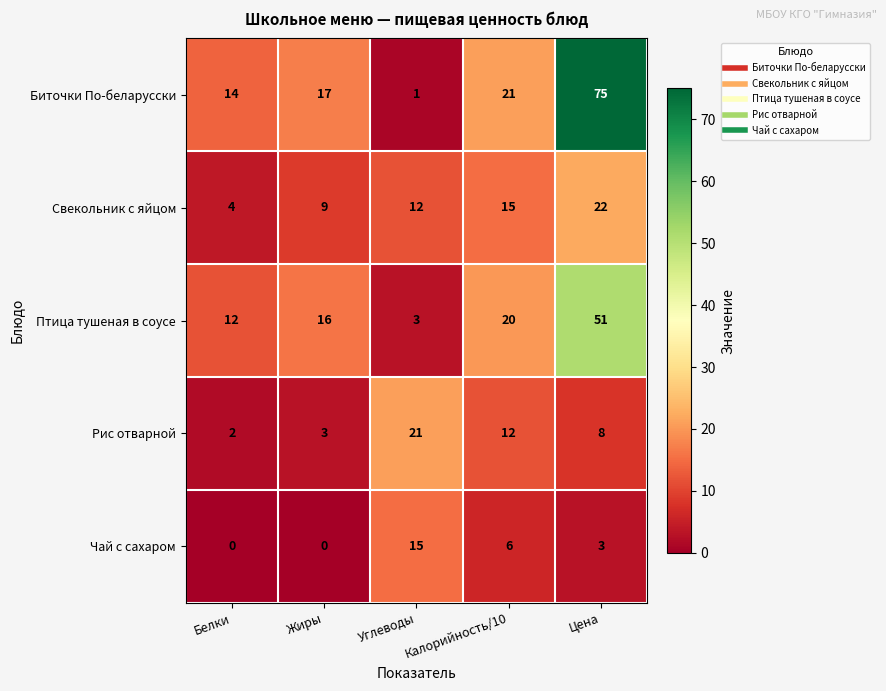

Count the number of categories in the chart.

5